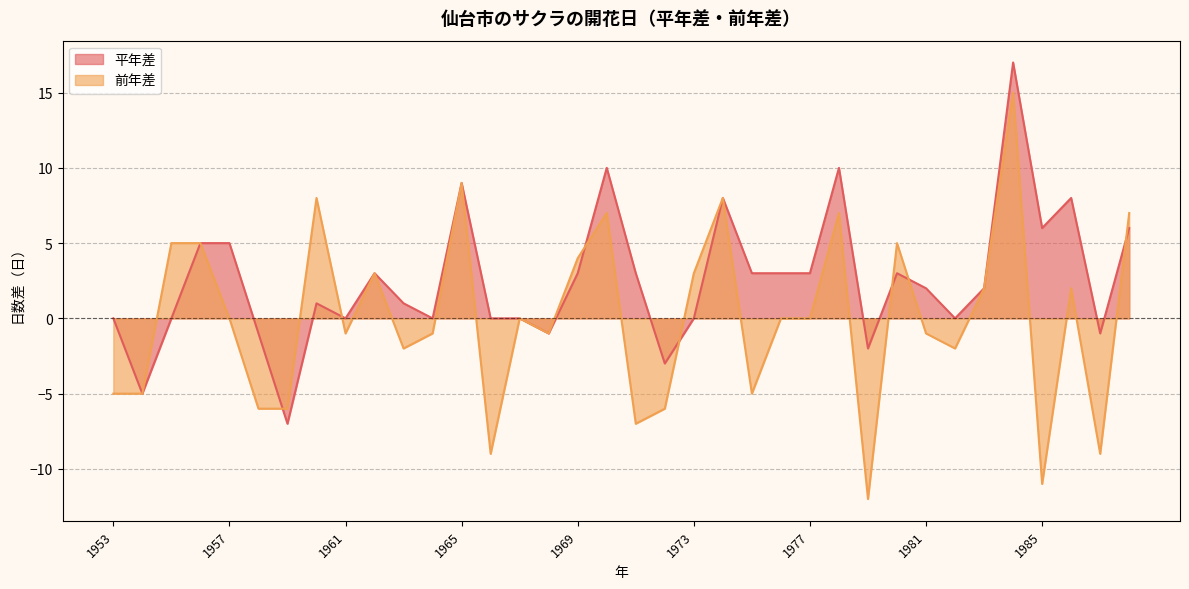

What is the highest value of the 前年差 series?

15